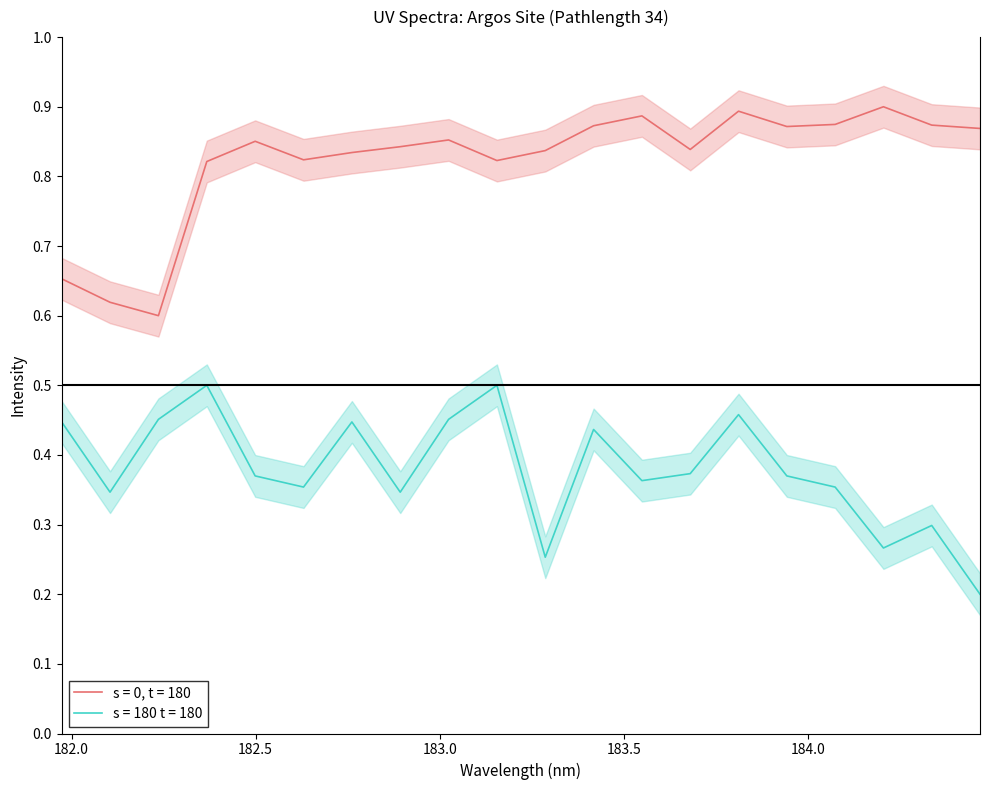

Reading left to right, what are all the values shown in this chart?

s = 0, t = 180: 0.7	0.6	0.6	0.8	0.9	0.8	0.8	0.8	0.9	0.8	0.8	0.9	0.9	0.8	0.9	0.9	0.9	0.9	0.9	0.9
s = 180 t = 180: 0.4	0.3	0.5	0.5	0.4	0.4	0.4	0.3	0.5	0.5	0.3	0.4	0.4	0.4	0.5	0.4	0.4	0.3	0.3	0.2